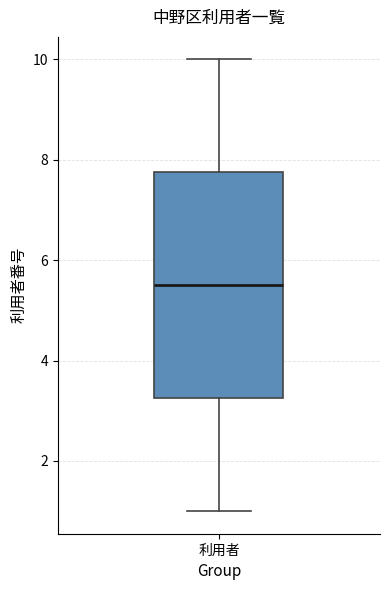

Read this box plot against the y-axis: the position of the median line, the range covered by the box, and the ends of both whiskers. The values are not printed on the chart, so give them approximately, as read against the axis.

median 5.6, box 3.2 to 7.8, whiskers 1.0 to 10.0